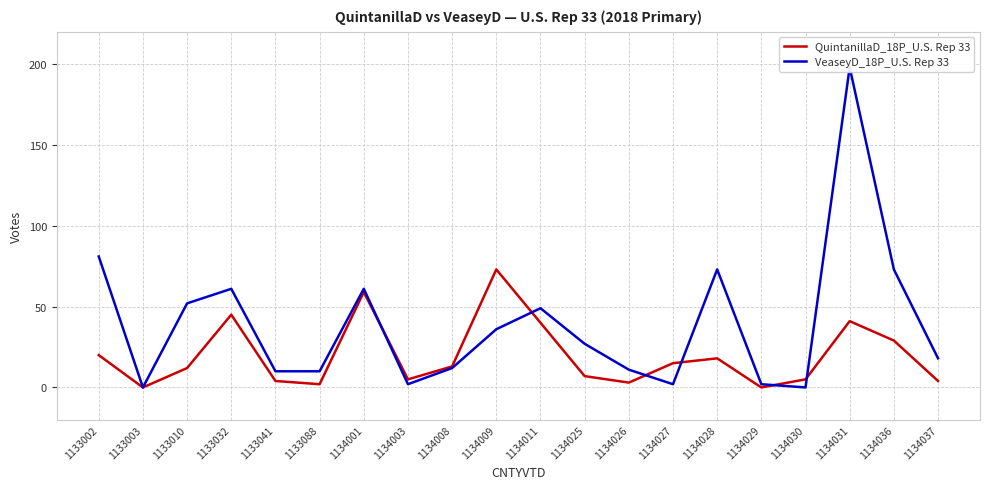

What is the sum of all VeaseyD_18P_U.S. Rep 33 values?

778